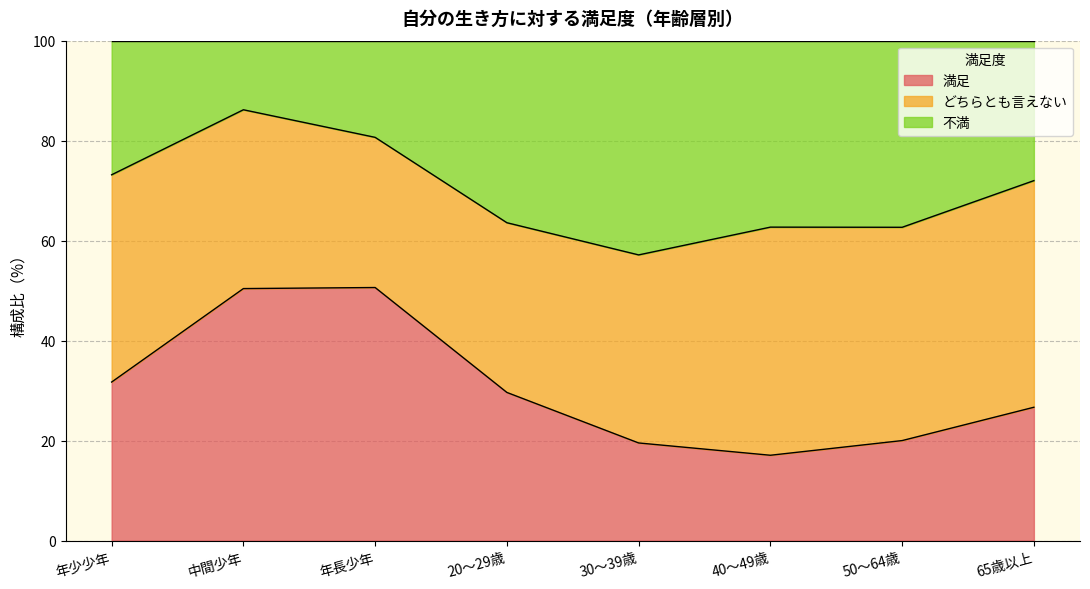

True or false: 不満 has a value of 91.0 at 40～49歳.

False